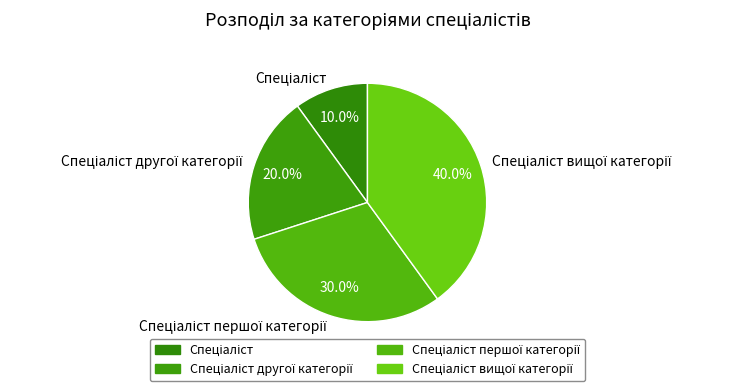

Is there a majority slice in this chart?

No